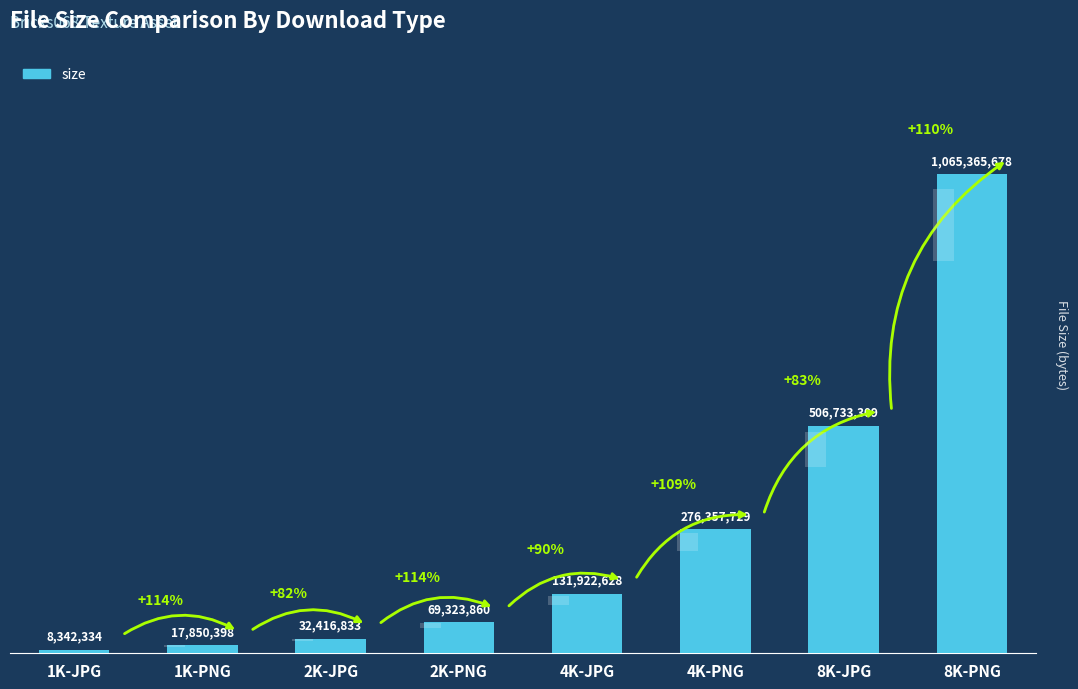

Reading right to left, transcribe all the data shown in this chart.

1065365678	506733309	276357729	131922628	69323860	32416833	17850398	8342334